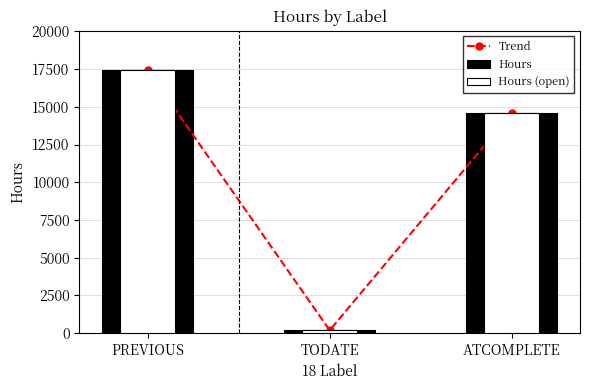

Which has a higher value, TODATE or ATCOMPLETE?

ATCOMPLETE